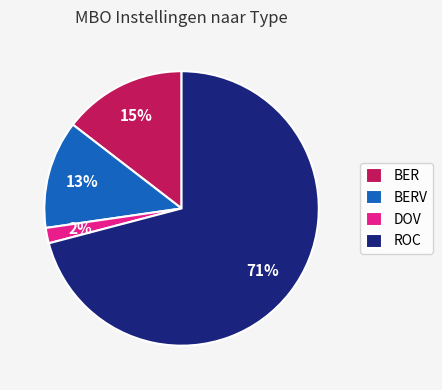

Is the sum of BERV and DOV greater than half?

No